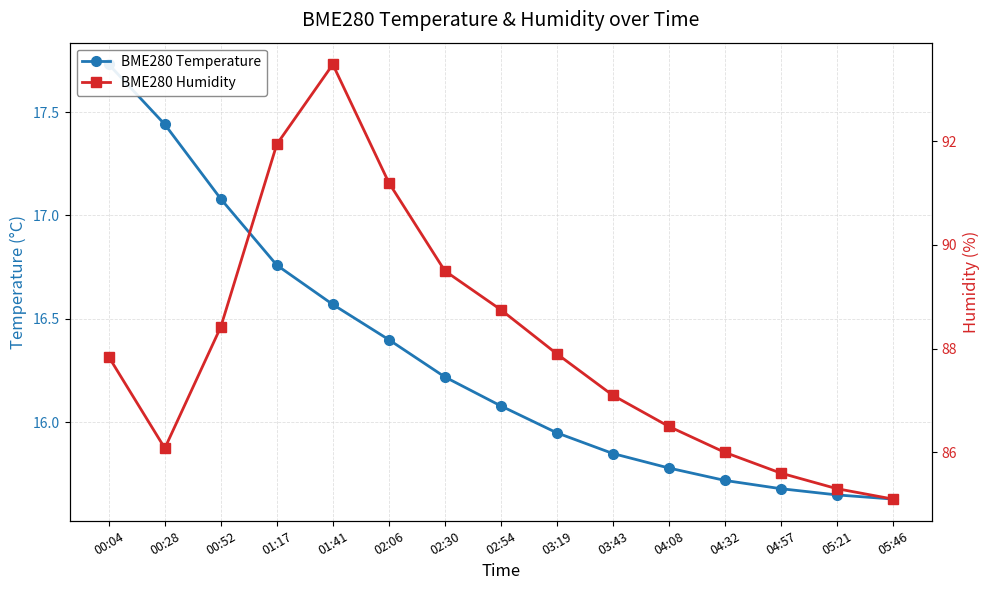

Reading right to left, list all the values displayed in this chart.

BME280 Temperature: 15.6	15.7	15.7	15.7	15.8	15.8	15.9	16.1	16.2	16.4	16.6	16.8	17.1	17.4	17.7
BME280 Humidity: 85.1	85.3	85.6	86.0	86.5	87.1	87.9	88.8	89.5	91.2	93.5	91.9	88.4	86.1	87.8